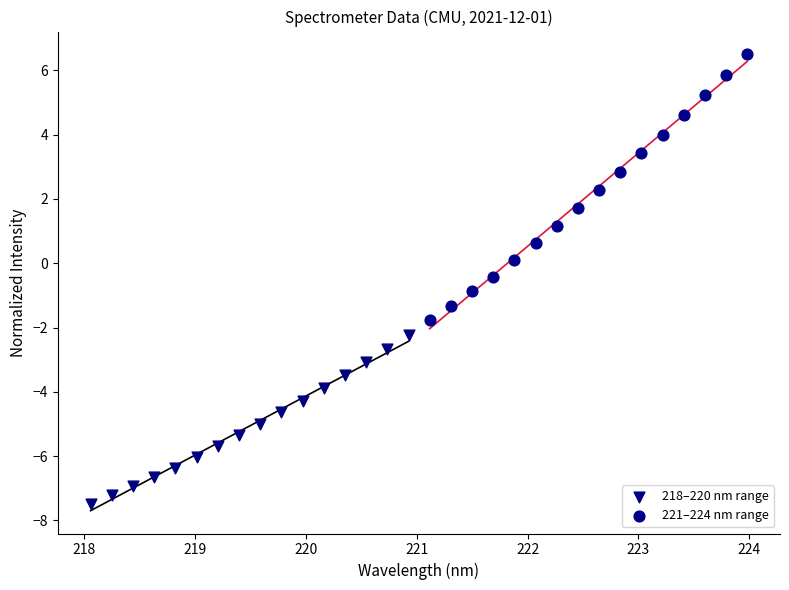

What are all the series names shown in the legend?

218–220 nm range, 221–224 nm range